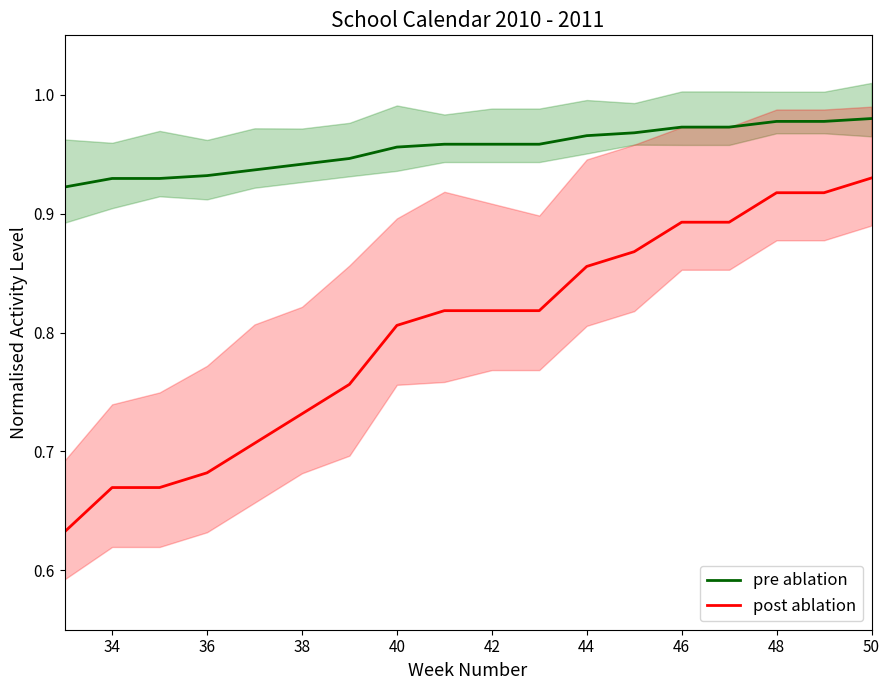

How many data points does each series have?

18